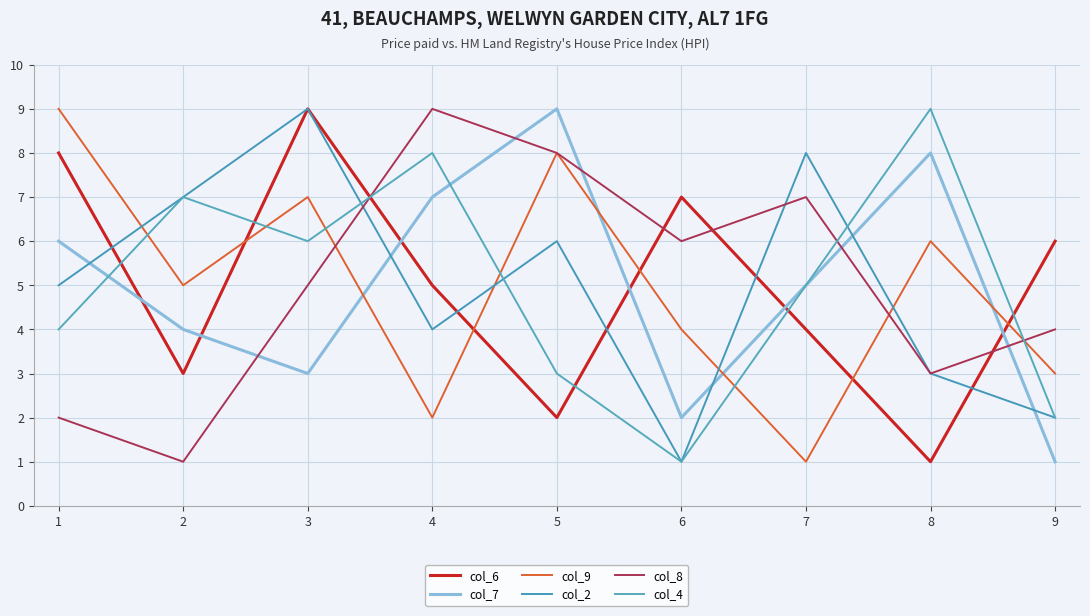

What is the sum of all col_9 values?

45